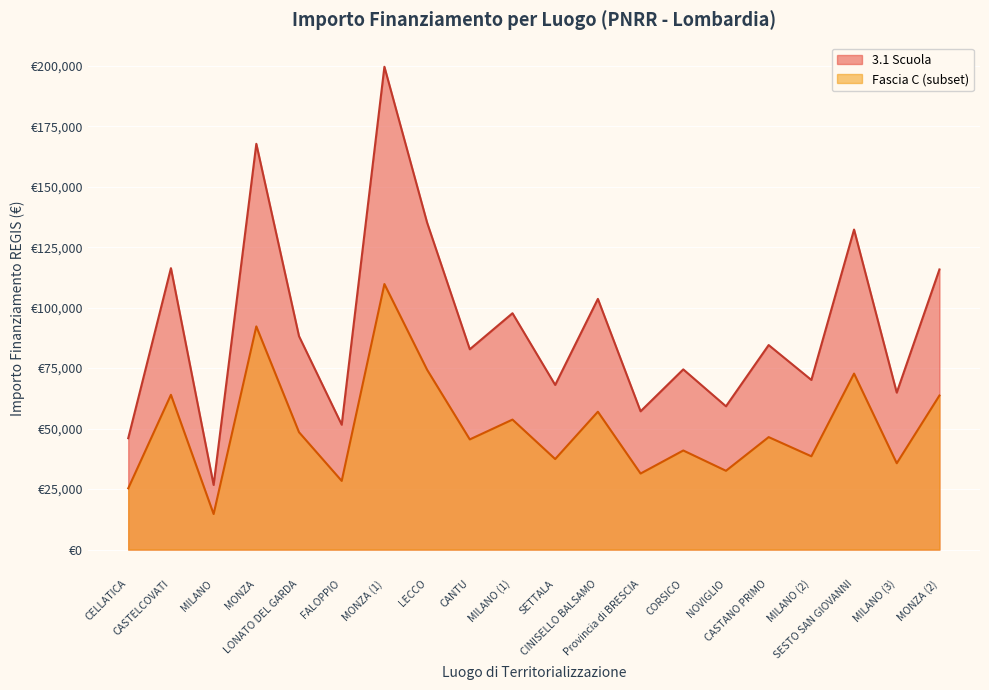

How many data points in Fascia C are less than 46496?

10